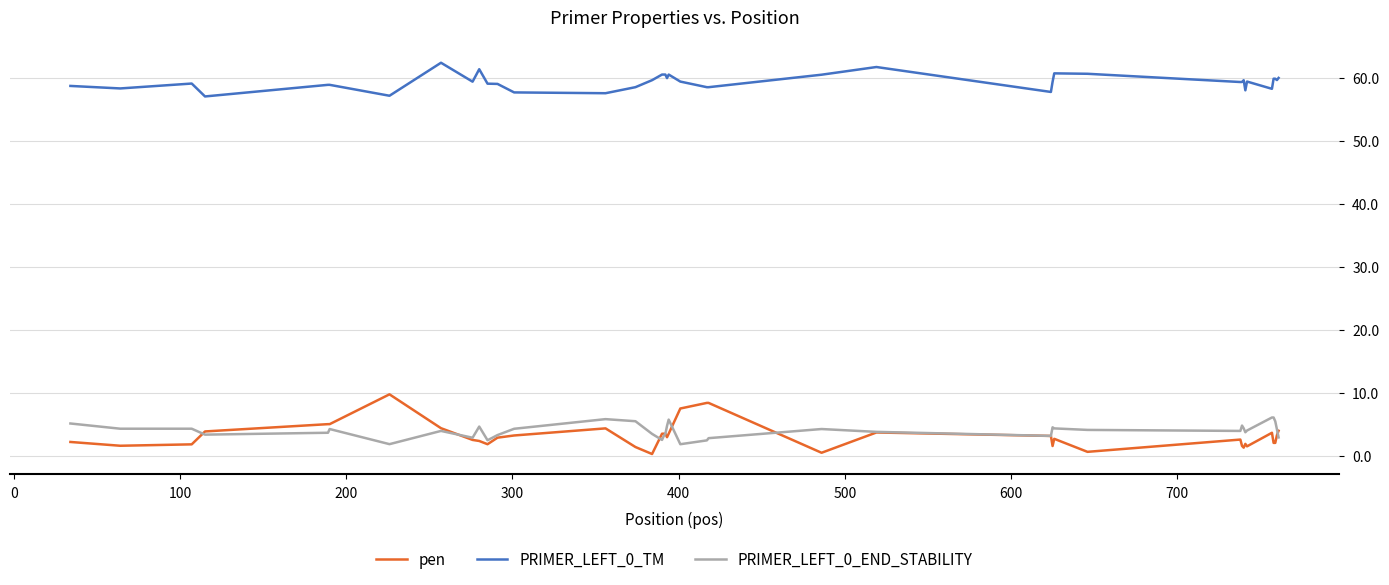

Which series has the largest range (max minus min)?

pen